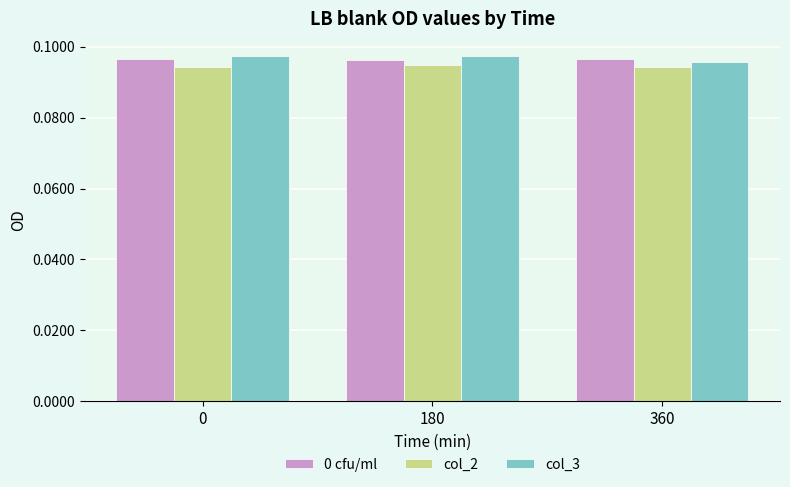

What is the sum of all col_3 values?

0.3